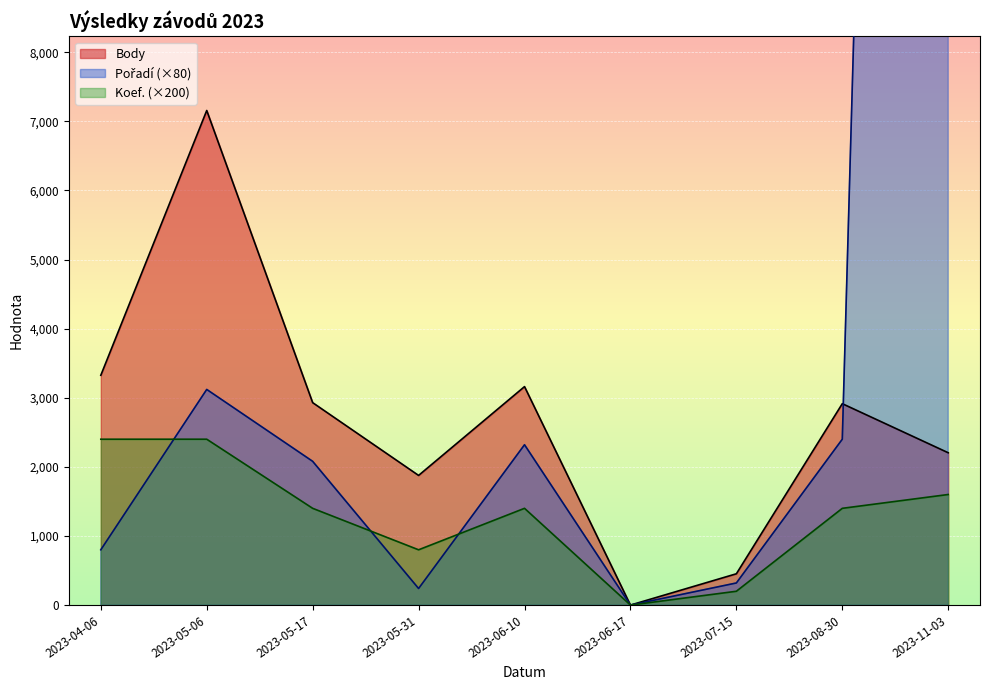

What is the greatest value displayed?

56480